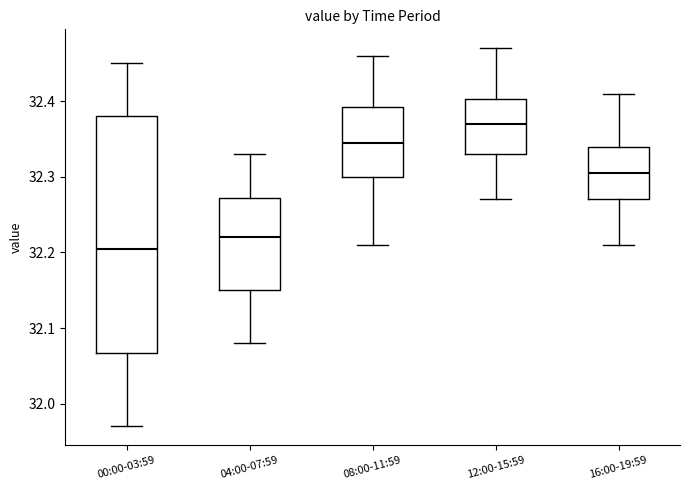

Where does the lower whisker of the box for 00:00-03:59 end on the y-axis? The values are not printed on the chart, so give them approximately, as read against the axis.

31.97